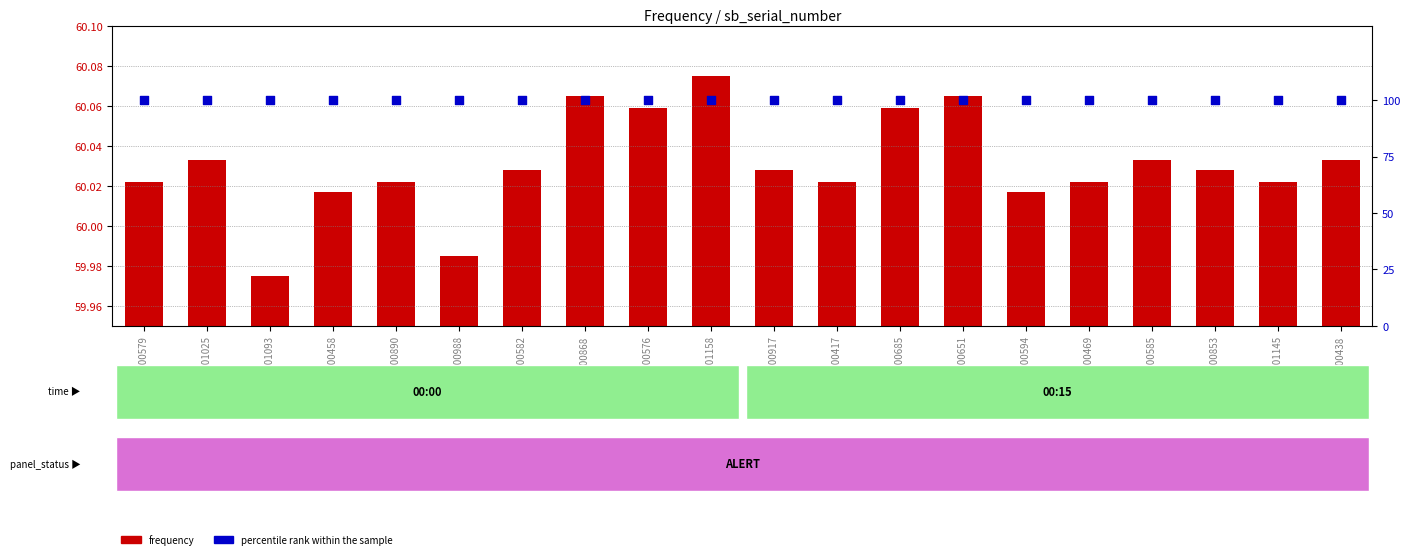

Is the value of frequency at 201051344000685 greater than the value of percentile rank within the sample at 201051344000469?

No